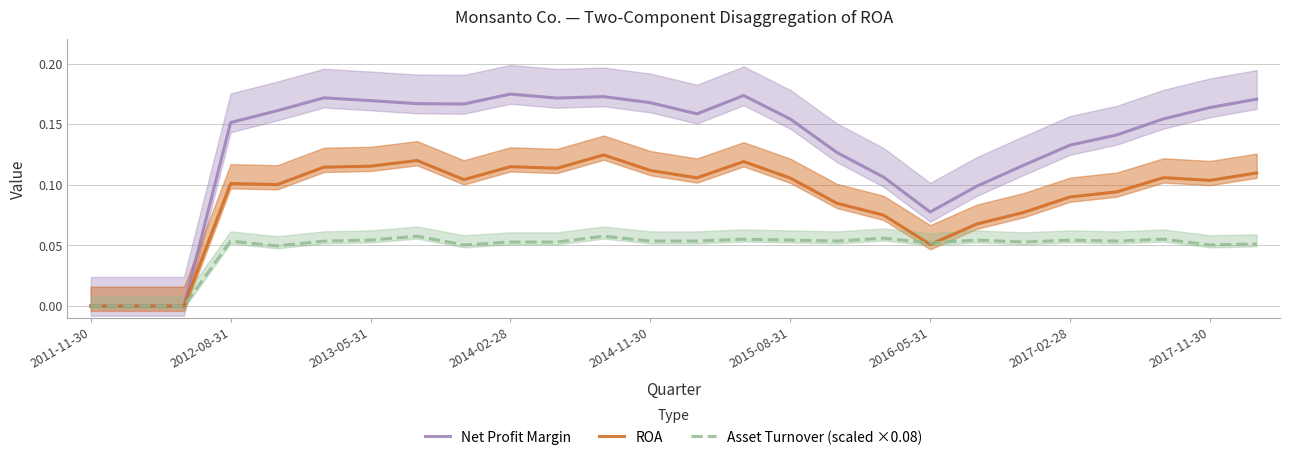

What is the difference between the maximum and minimum values in the ROA series?

0.1